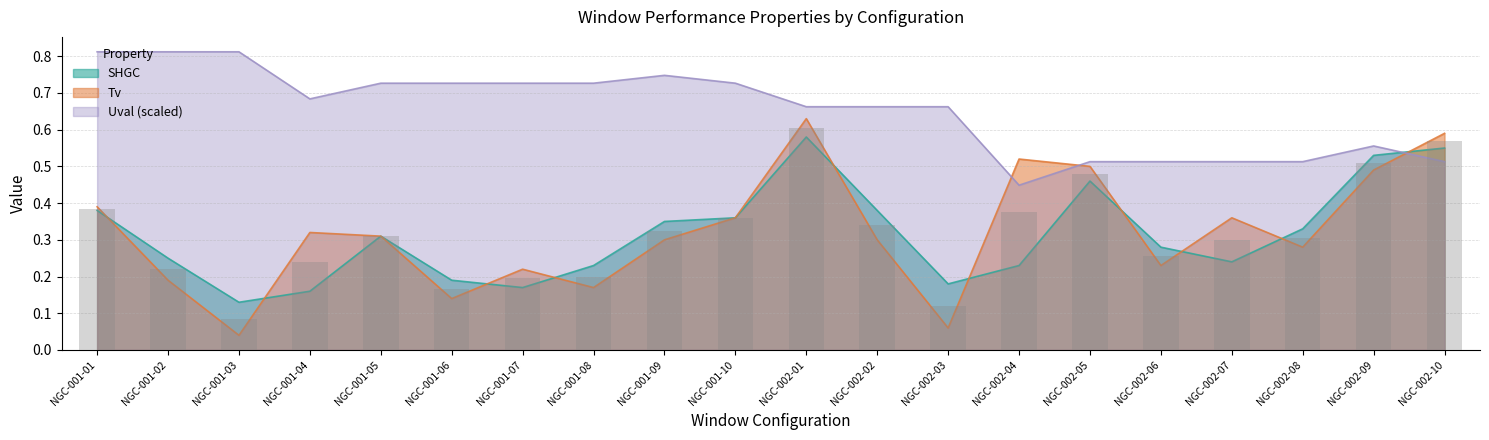

Which category has the highest value in the Tv series?

NGC-002-01